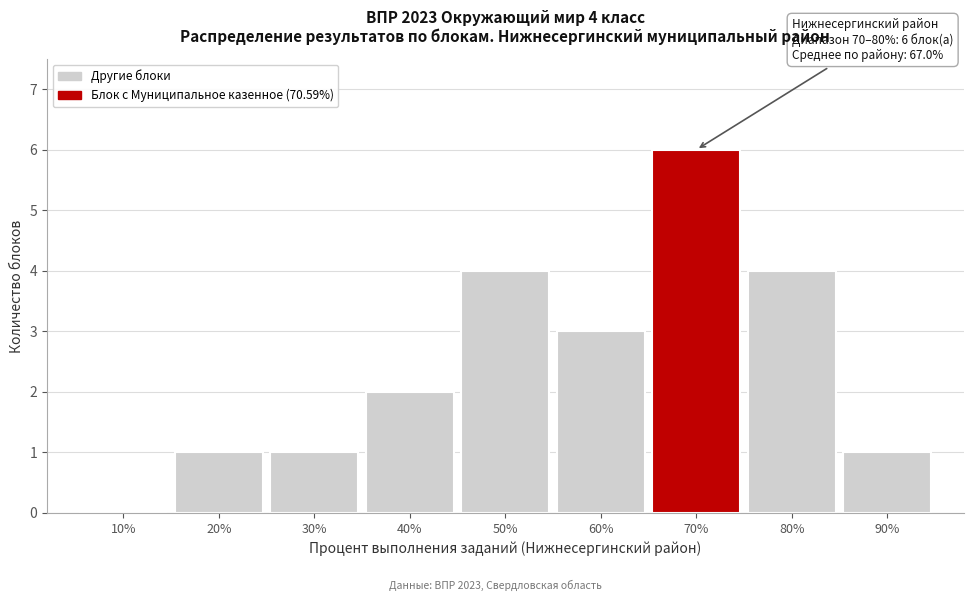

Reading left to right, what are all the values shown in this chart?

10%=0	20%=1	30%=1	40%=2	50%=4	60%=3	70%=6	80%=4	90%=1